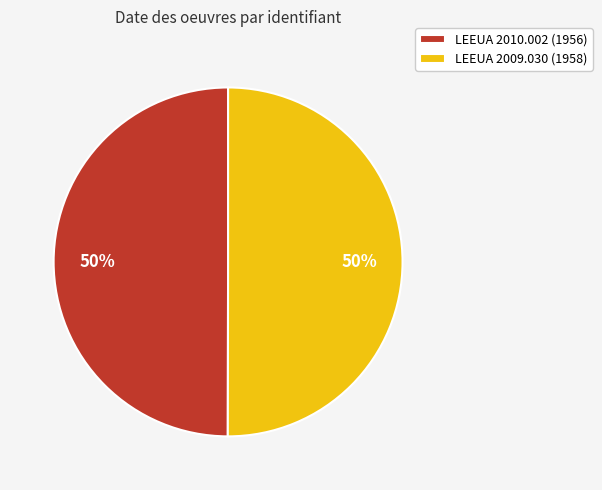

To the nearest percent, what portion does LEEUA 2010.002 represent?

50%